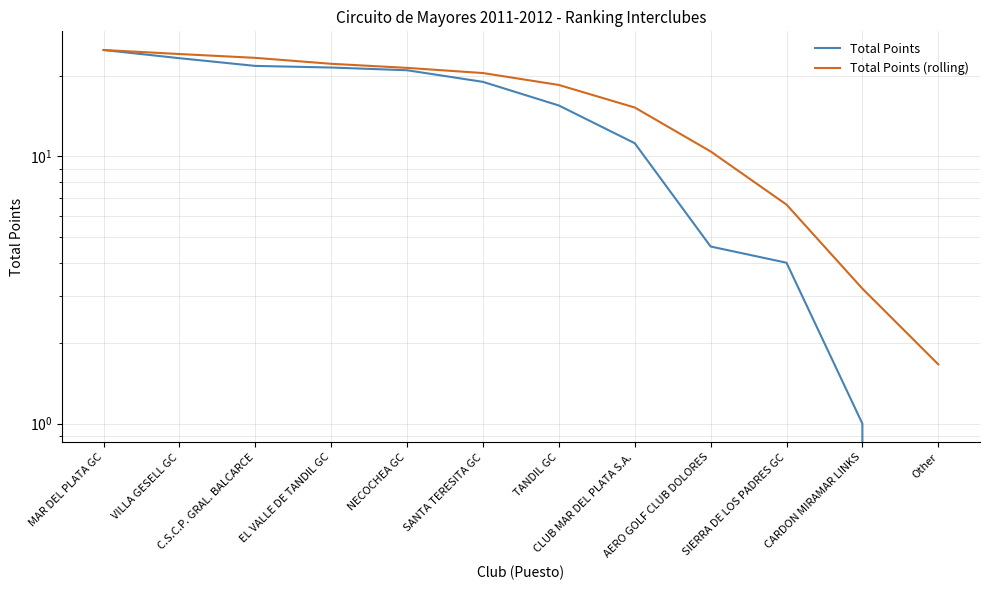

At which category is the sum across all series the highest?

MAR DEL PLATA GC